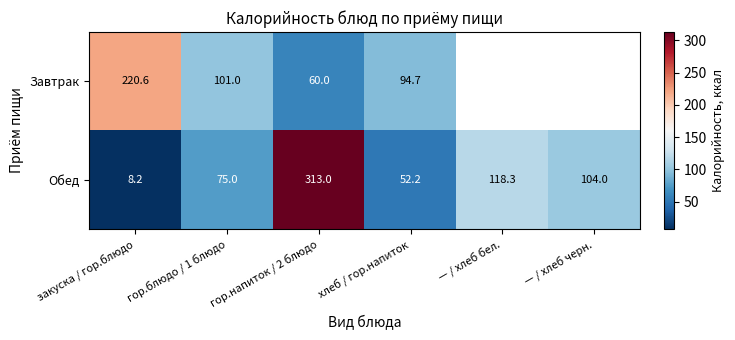

At which category does the chart reach its minimum across all series?

закуска / гор.блюдо